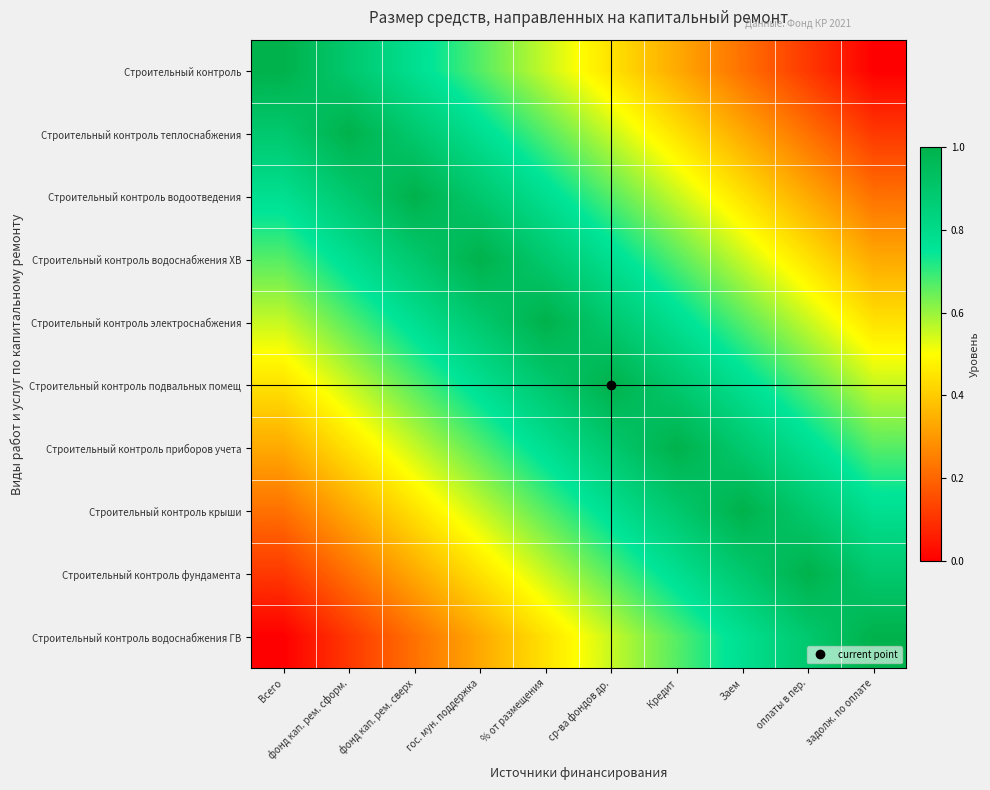

At how many categories does at least one series exceed 0?

10